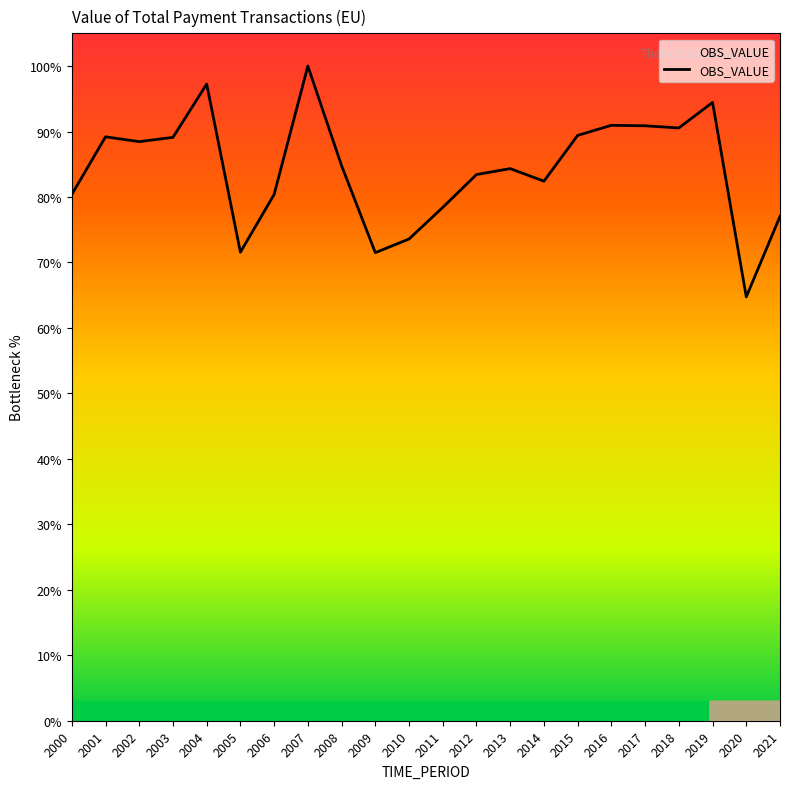

At which label is the value closest to 82?

2014